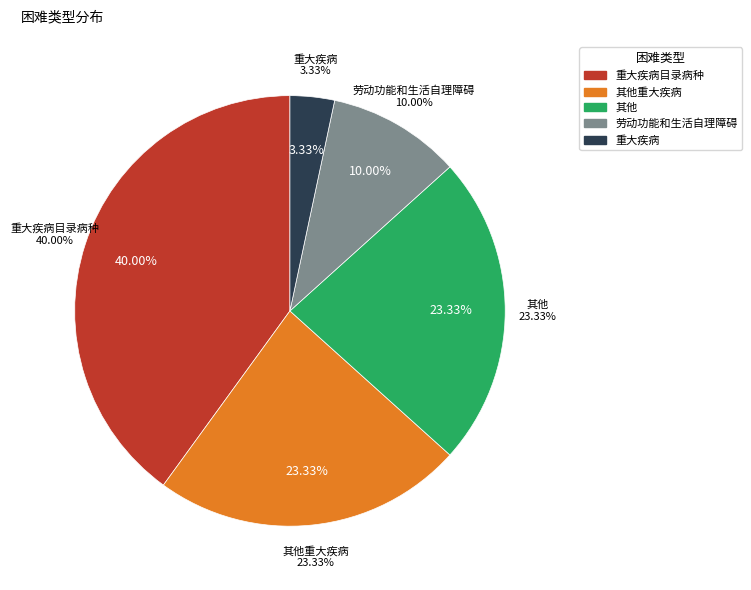

Does any single category account for the majority?

No